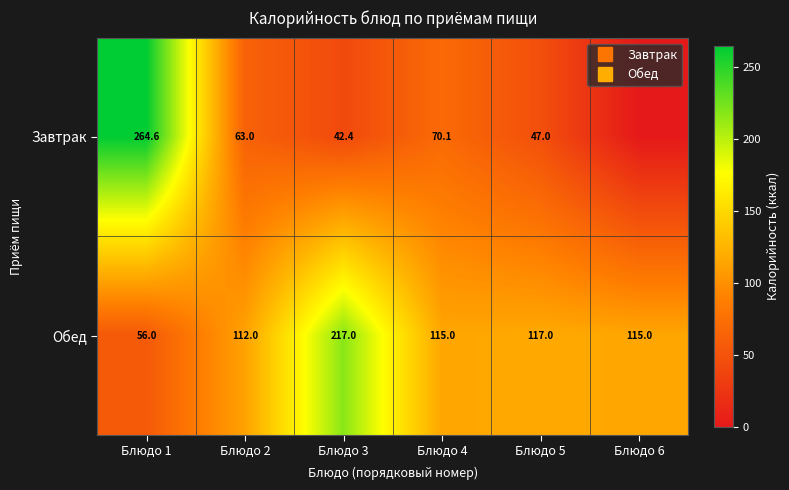

What is the difference between the maximum and second lowest values in the Завтрак series?

222.2